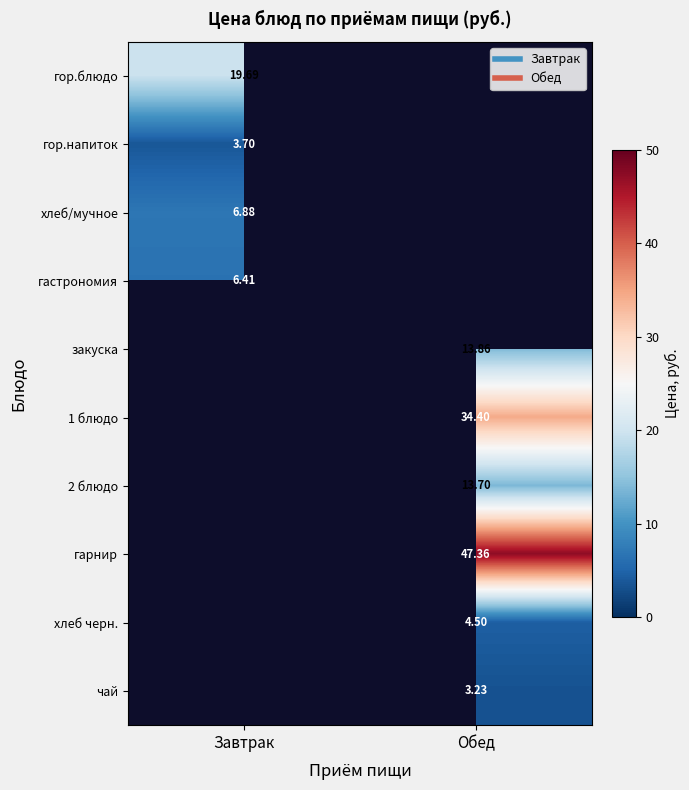

At which label is хлеб/мучное closest to 6?

Завтрак